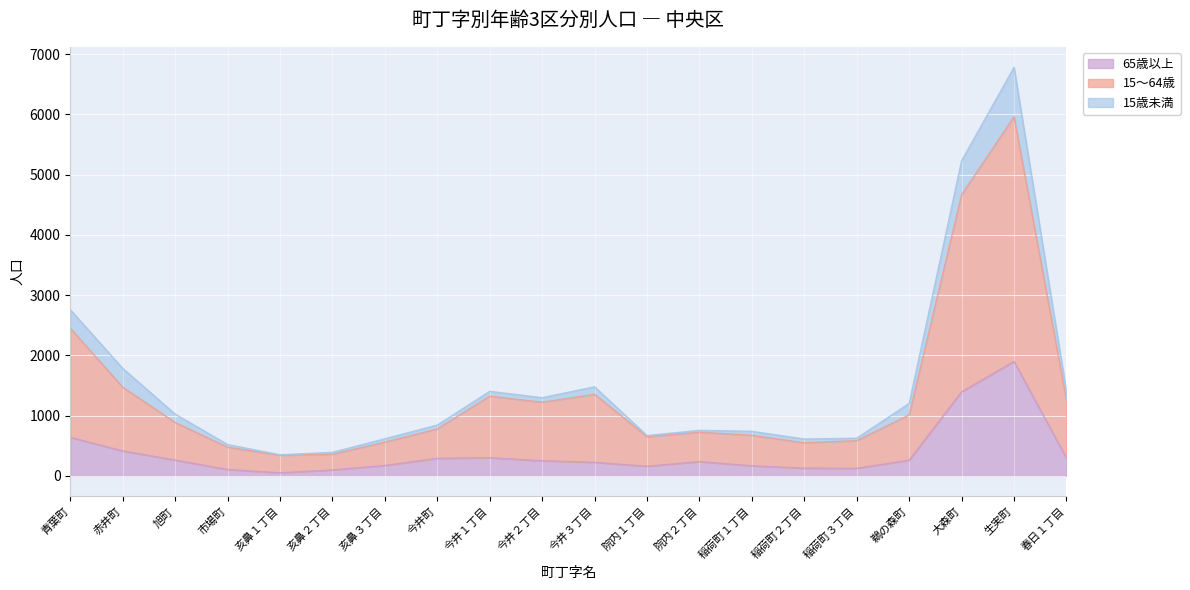

Does the chart display data point markers on the line(s)?

No